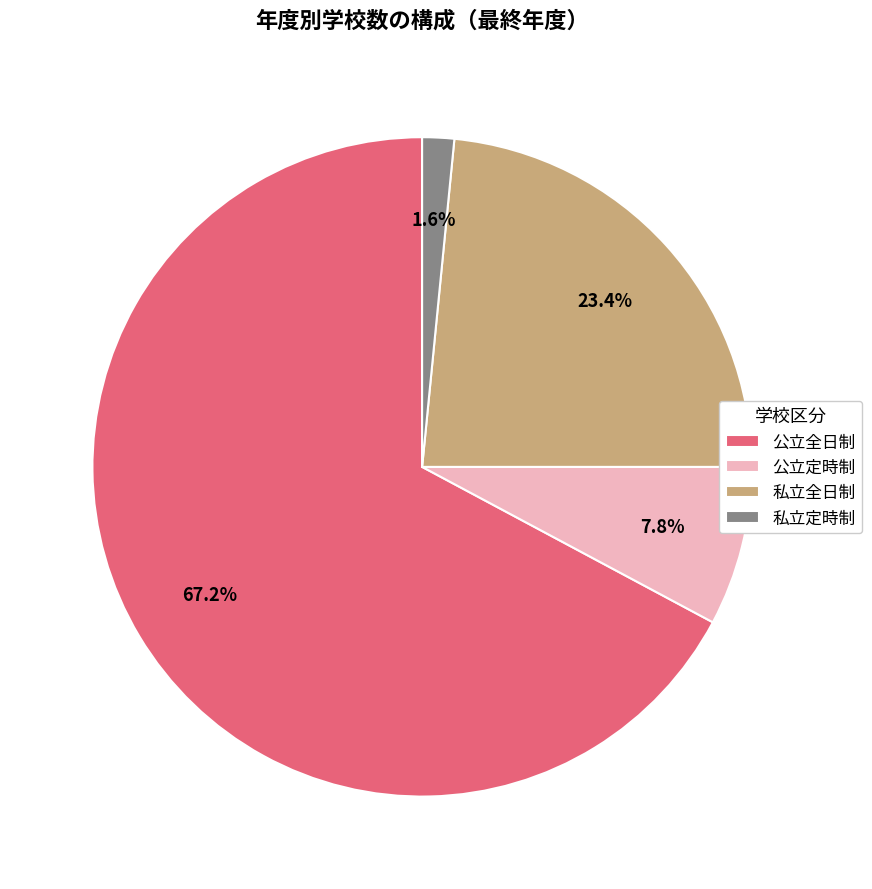

Which category accounts for the majority?

公立全日制